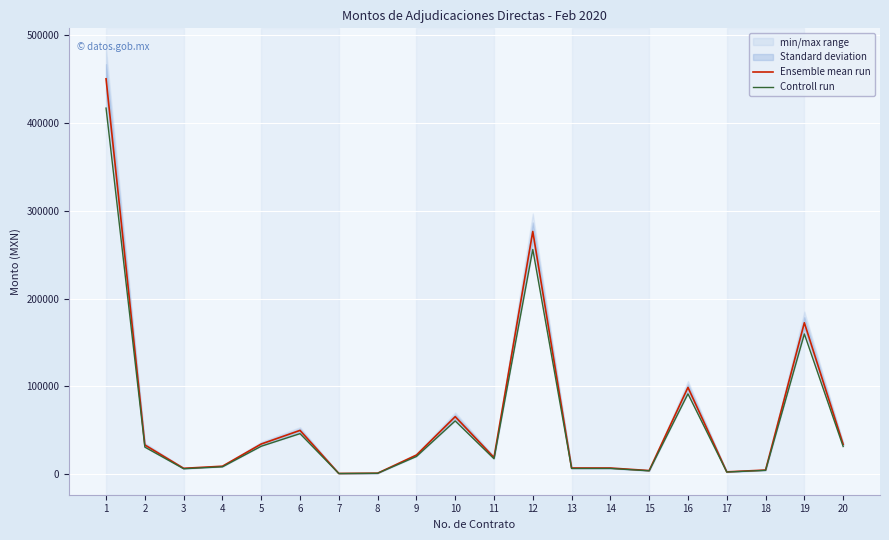

How many values in the Controll run series are below 20126?

10